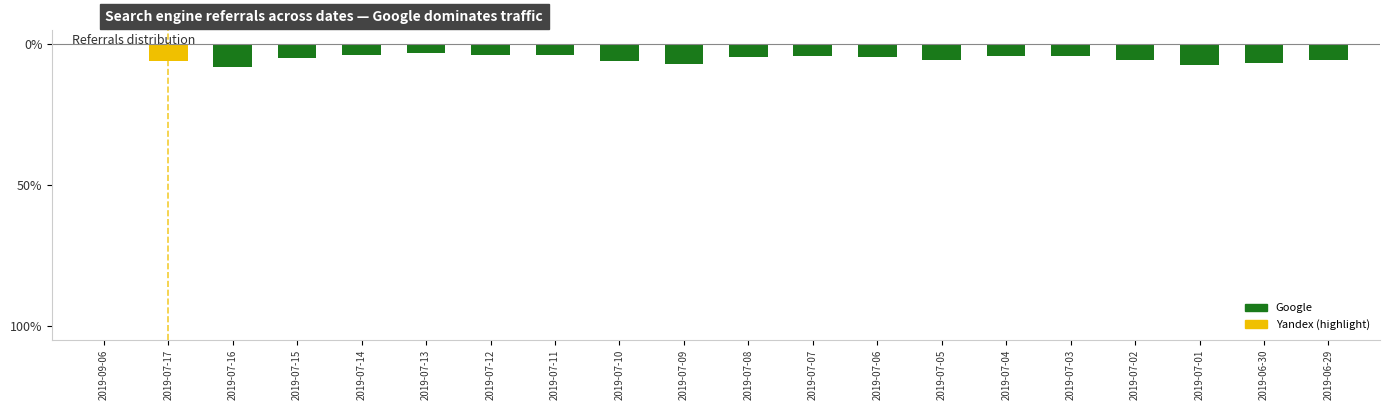

Reading left to right, list all the values displayed in this chart.

2019-09-06=-0.2	2019-07-17=-5.9	2019-07-16=-8.2	2019-07-15=-4.8	2019-07-14=-3.8	2019-07-13=-3.0	2019-07-12=-3.8	2019-07-11=-3.8	2019-07-10=-5.9	2019-07-09=-7.1	2019-07-08=-4.6	2019-07-07=-4.2	2019-07-06=-4.6	2019-07-05=-5.8	2019-07-04=-4.3	2019-07-03=-4.3	2019-07-02=-5.6	2019-07-01=-7.5	2019-06-30=-6.6	2019-06-29=-5.8